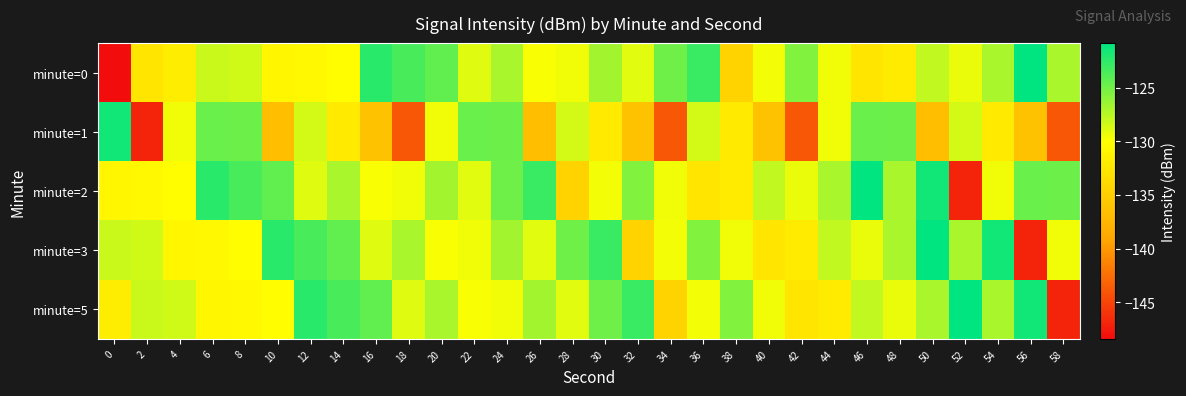

At which category is the sum across all series the highest?

24